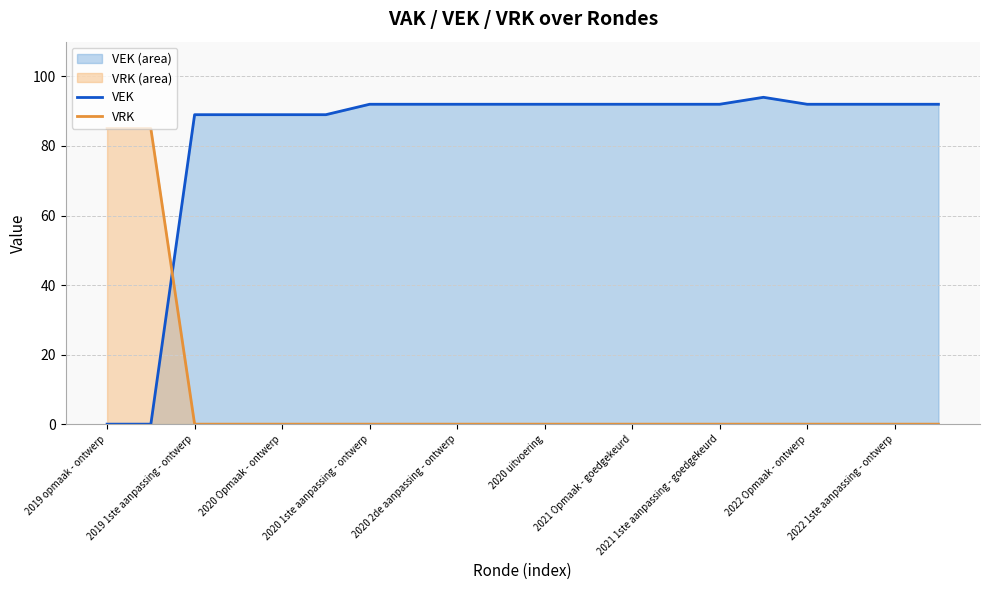

Rank the series by their average value, from highest to lowest.

VEK, VRK